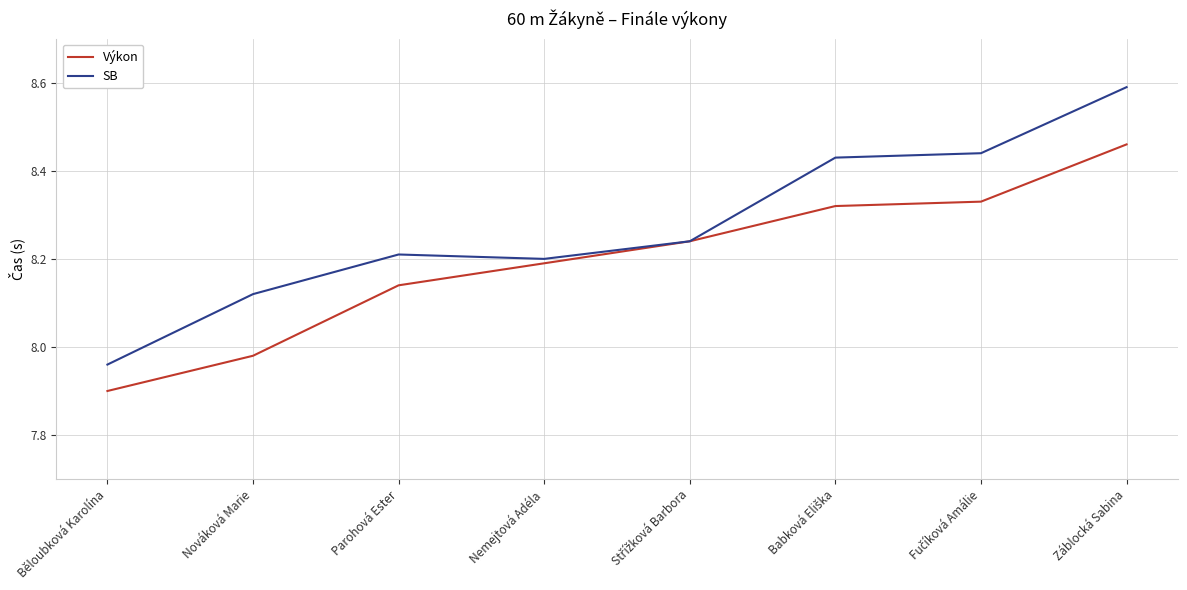

Rank the series by their maximum value, from lowest to highest.

Výkon, SB